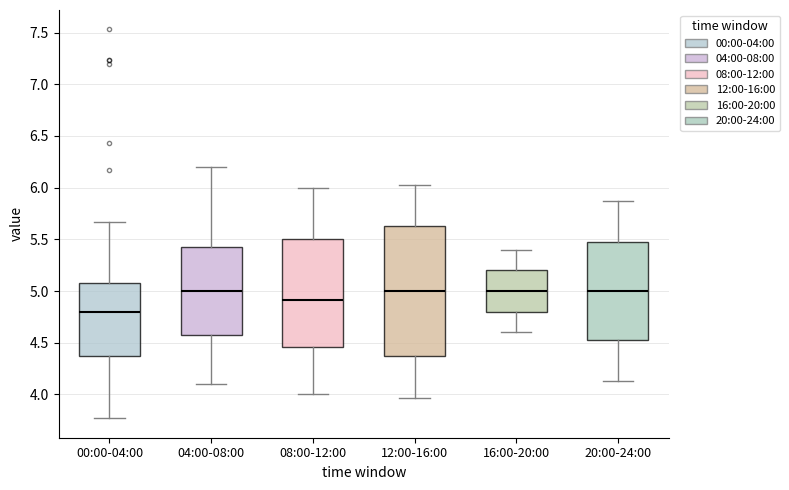

Reading left to right, read every box against the y-axis: the position of its median line, the range the box covers, and the ends of its whiskers. The values are not printed on the chart, so give them approximately, as read against the axis.

00:00-04:00: median 4.80, box 4.35 to 5.10, whiskers 3.75 to 5.65
04:00-08:00: median 5.00, box 4.60 to 5.45, whiskers 4.10 to 6.20
08:00-12:00: median 4.90, box 4.45 to 5.50, whiskers 4.00 to 6.00
12:00-16:00: median 5.00, box 4.35 to 5.65, whiskers 3.95 to 6.05
16:00-20:00: median 5.00, box 4.80 to 5.20, whiskers 4.60 to 5.40
20:00-24:00: median 5.00, box 4.55 to 5.45, whiskers 4.15 to 5.85